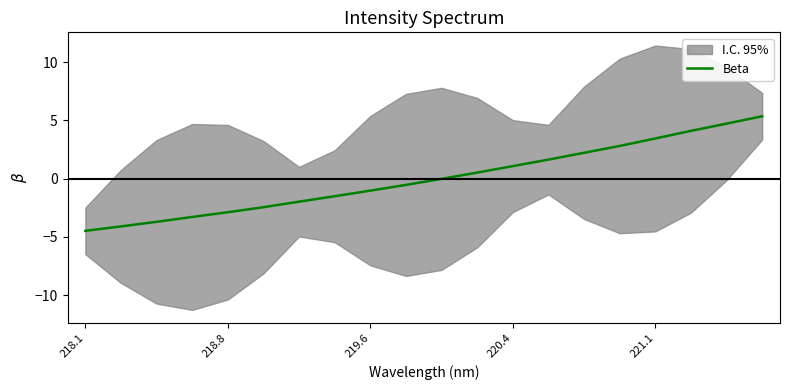

What is the difference between the maximum and second lowest values?

9.5